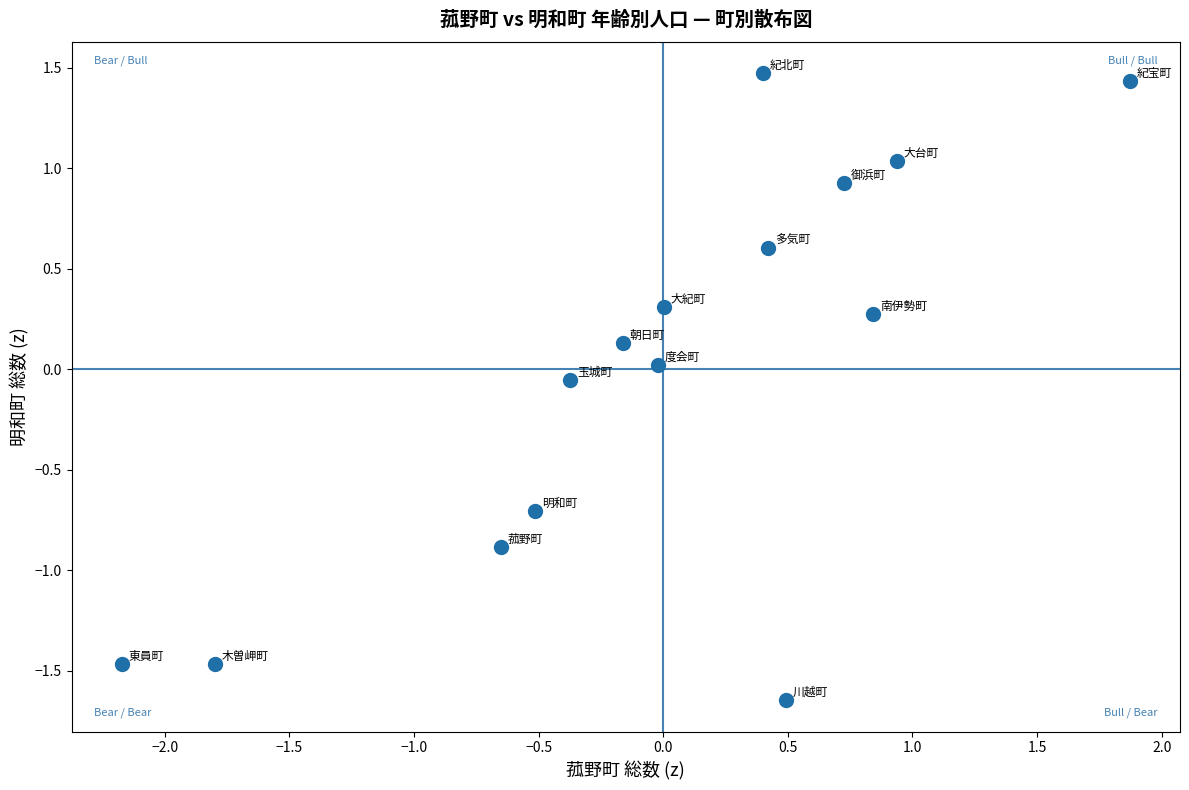

What is the range of Y values (max minus min)?

3.1